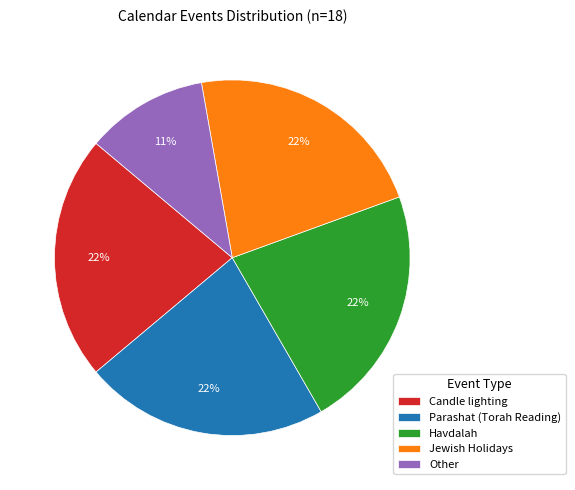

Is there any slice that represents more than half of the pie?

No